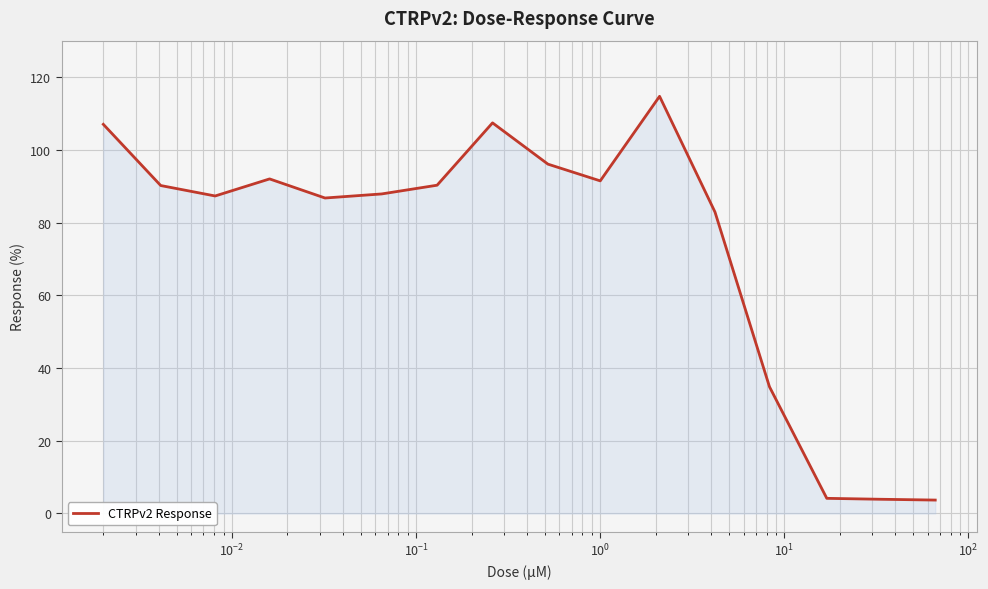

What is the maximum value shown in the chart?

114.7